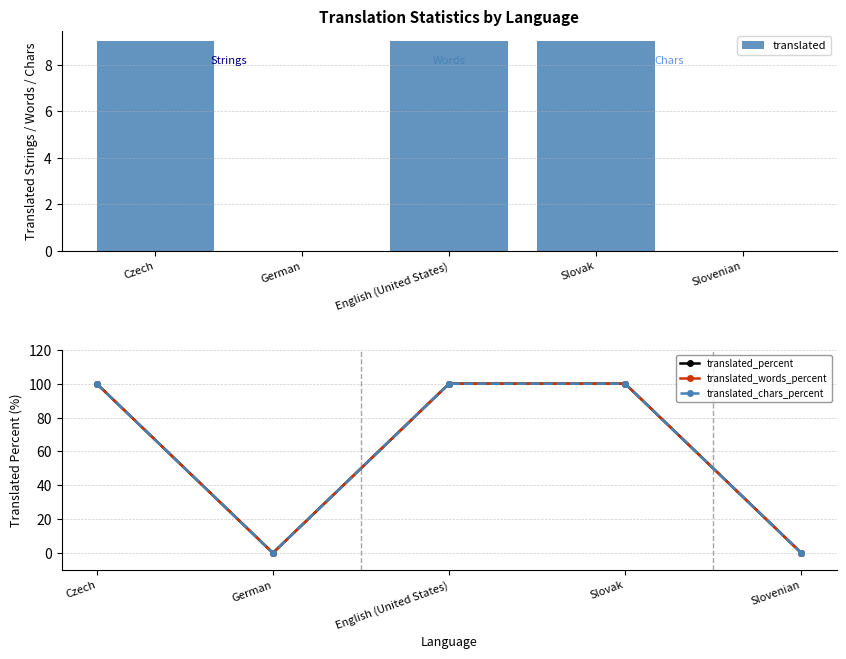

The value of translated at Czech is 9. True or false?

True